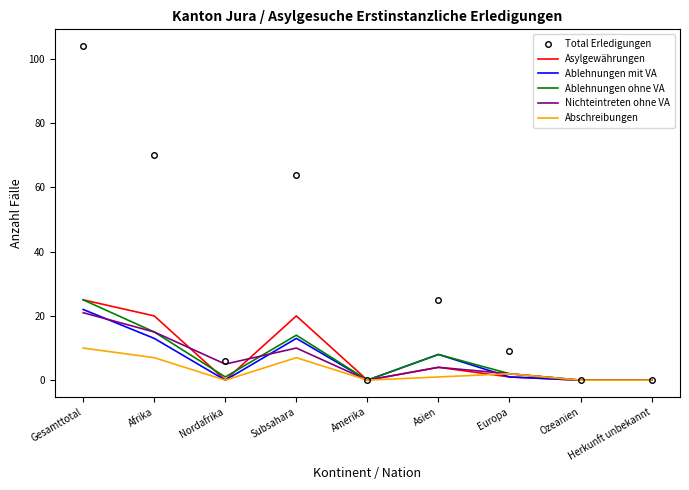

Reading left to right, what are all the values shown in this chart?

Total Erledigungen: 104	70	6	64	0	25	9	0	0
Asylgewährungen: 25	20	0	20	0	4	1	0	0
Ablehnungen mit VA: 22	13	0	13	0	8	1	0	0
Ablehnungen ohne VA: 25	15	1	14	0	8	2	0	0
Nichteintreten ohne VA: 21	15	5	10	0	4	2	0	0
Abschreibungen: 10	7	0	7	0	1	2	0	0